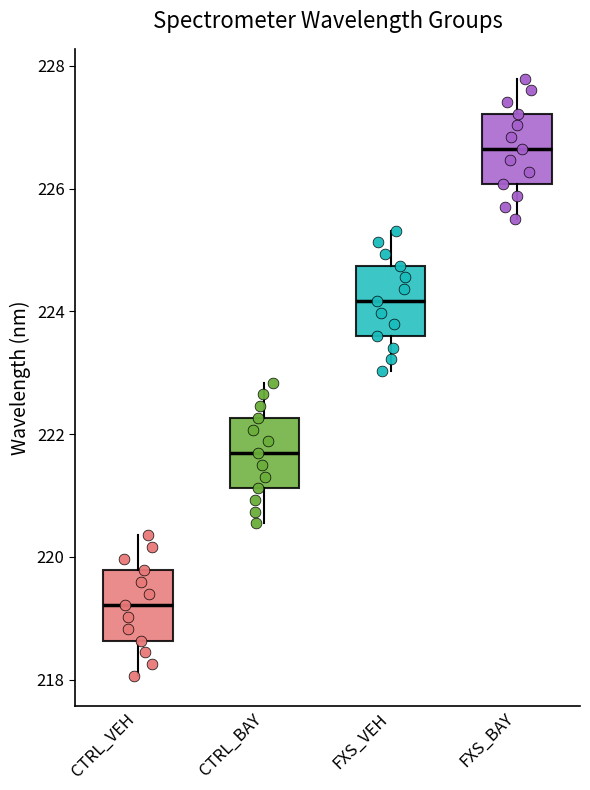

Reading left to right, read every box against the y-axis: the position of its median line, the range the box covers, and the ends of its whiskers. The values are not printed on the chart, so give them approximately, as read against the axis.

CTRL_VEH: median 219.2, box 218.6 to 219.8, whiskers 218.0 to 220.4
CTRL_BAY: median 221.6, box 221.2 to 222.2, whiskers 220.6 to 222.8
FXS_VEH: median 224.2, box 223.6 to 224.8, whiskers 223.0 to 225.4
FXS_BAY: median 226.6, box 226.0 to 227.2, whiskers 225.6 to 227.8